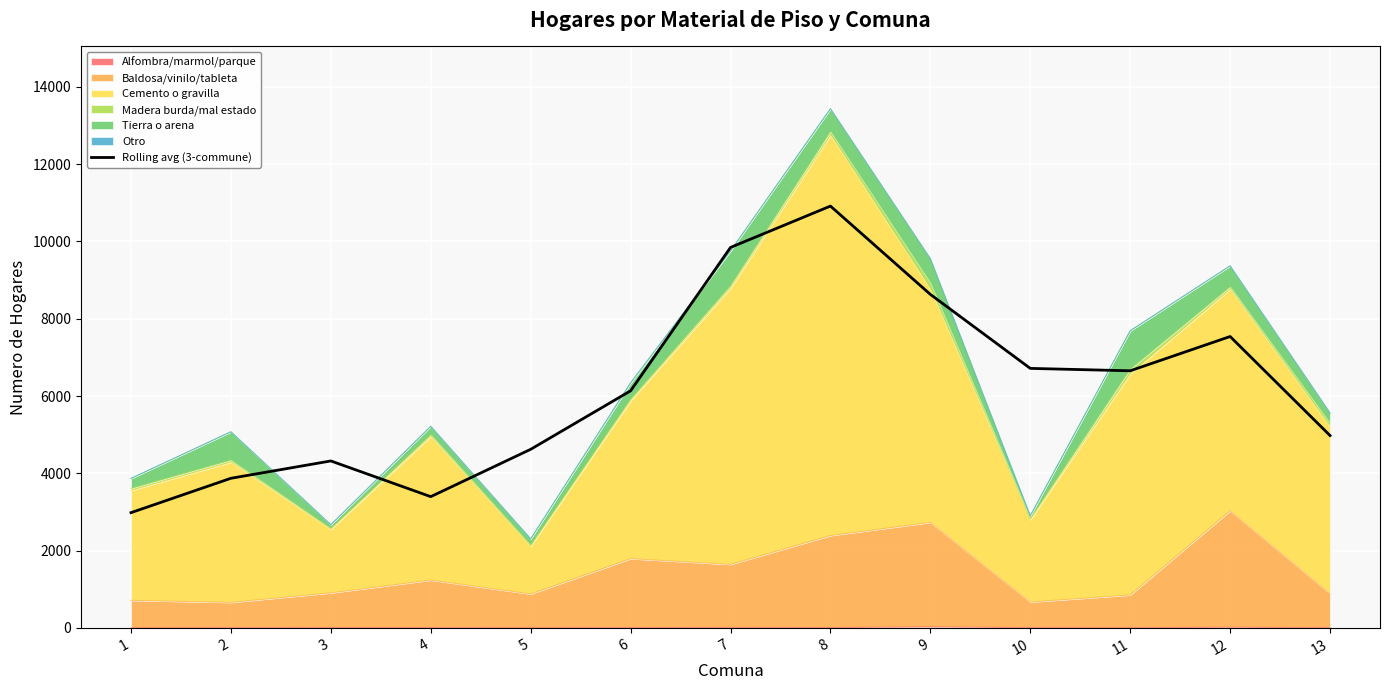

Reading left to right, what are all the values shown in this chart?

2981.0	3870.7	4319.7	3395.3	4620.7	6134.3	9845.3	10915.7	8630.3	6715.0	6652.7	7540.0	4977.0